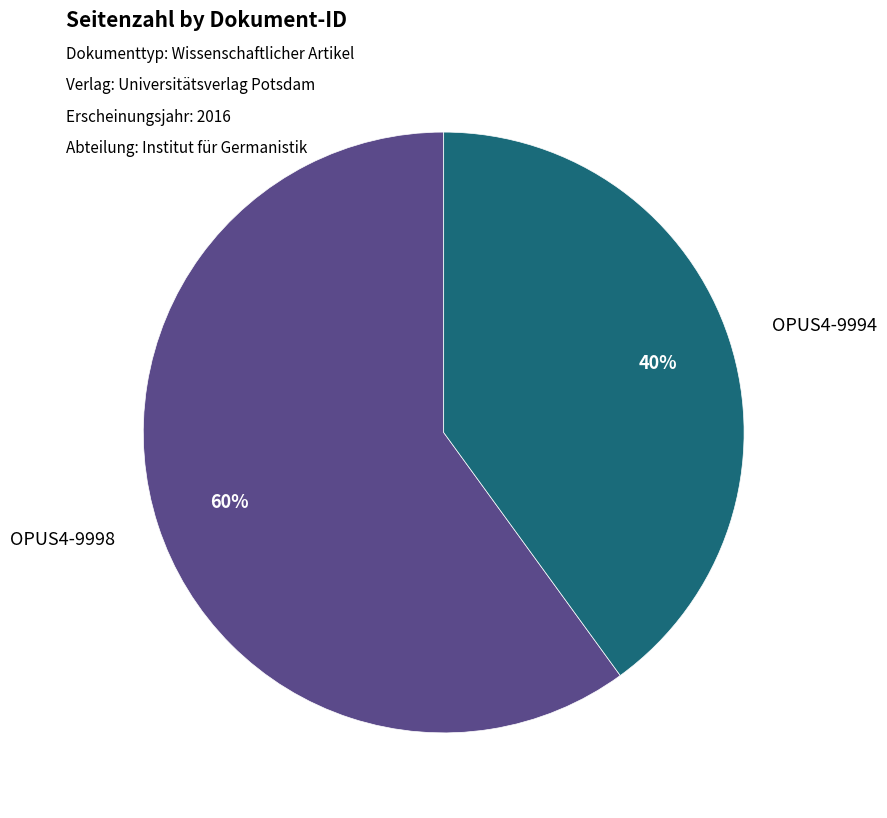

To the nearest percent, what is the average slice percentage?

50%